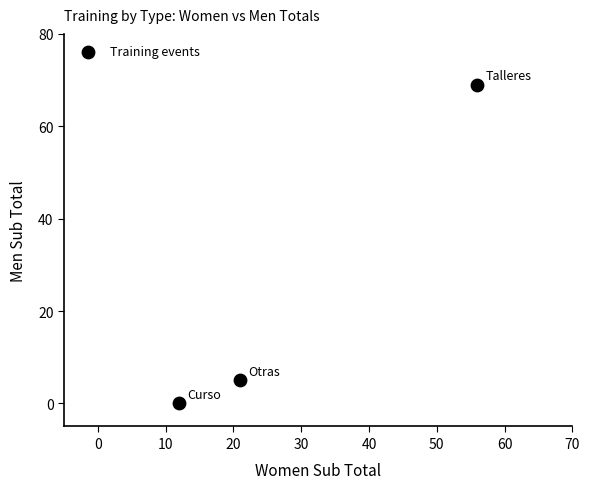

What is the average Y value?

25